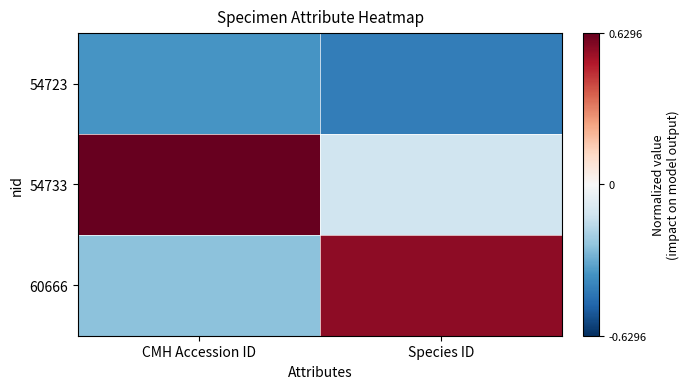

Which series has the largest total across all categories?

54733